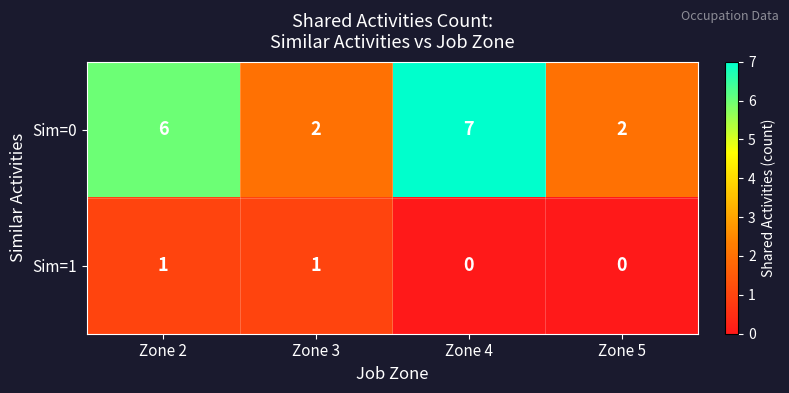

Is it true that Sim=1 equals 0 at Zone 4?

True